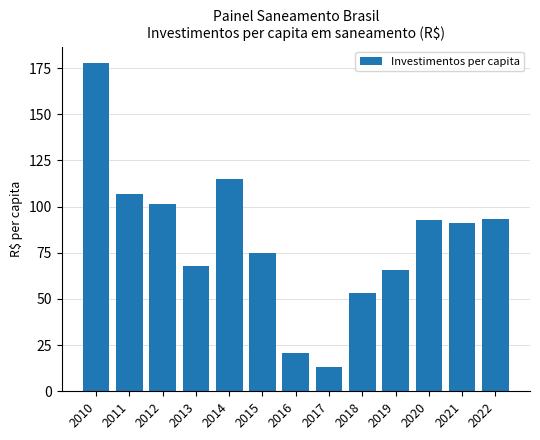

What is the greatest value displayed?

177.8